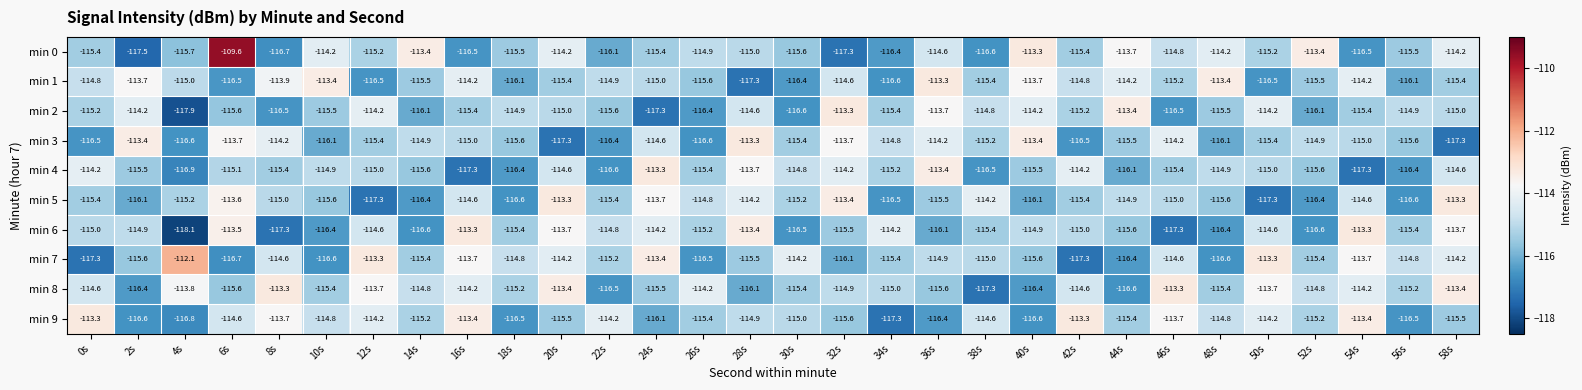

Which category has the highest value in the min 4 series?

24s